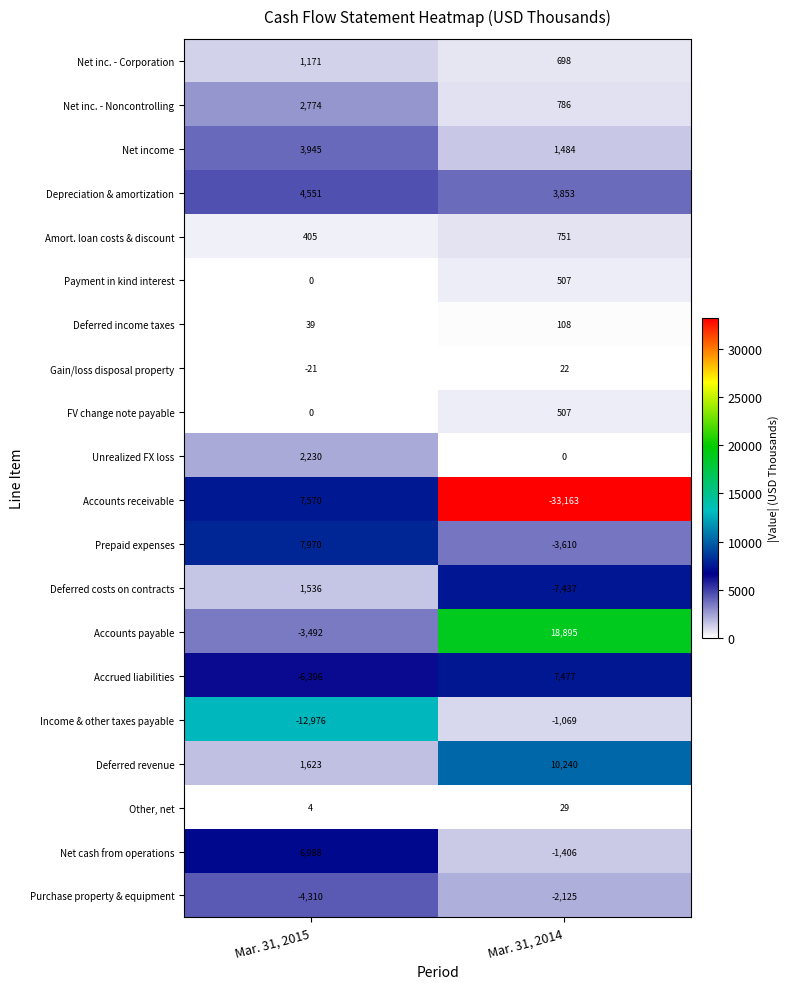

Which series has the largest total across all categories?

Accounts payable